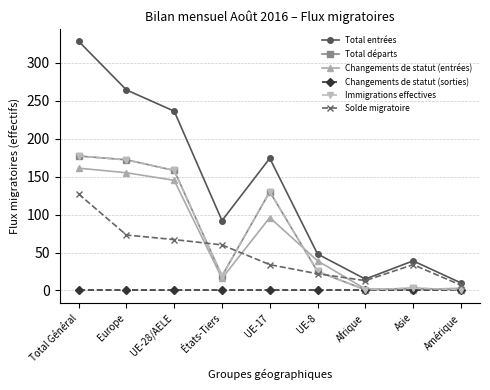

At which label is Solde migratoire closest to 67?

UE-28/AELE